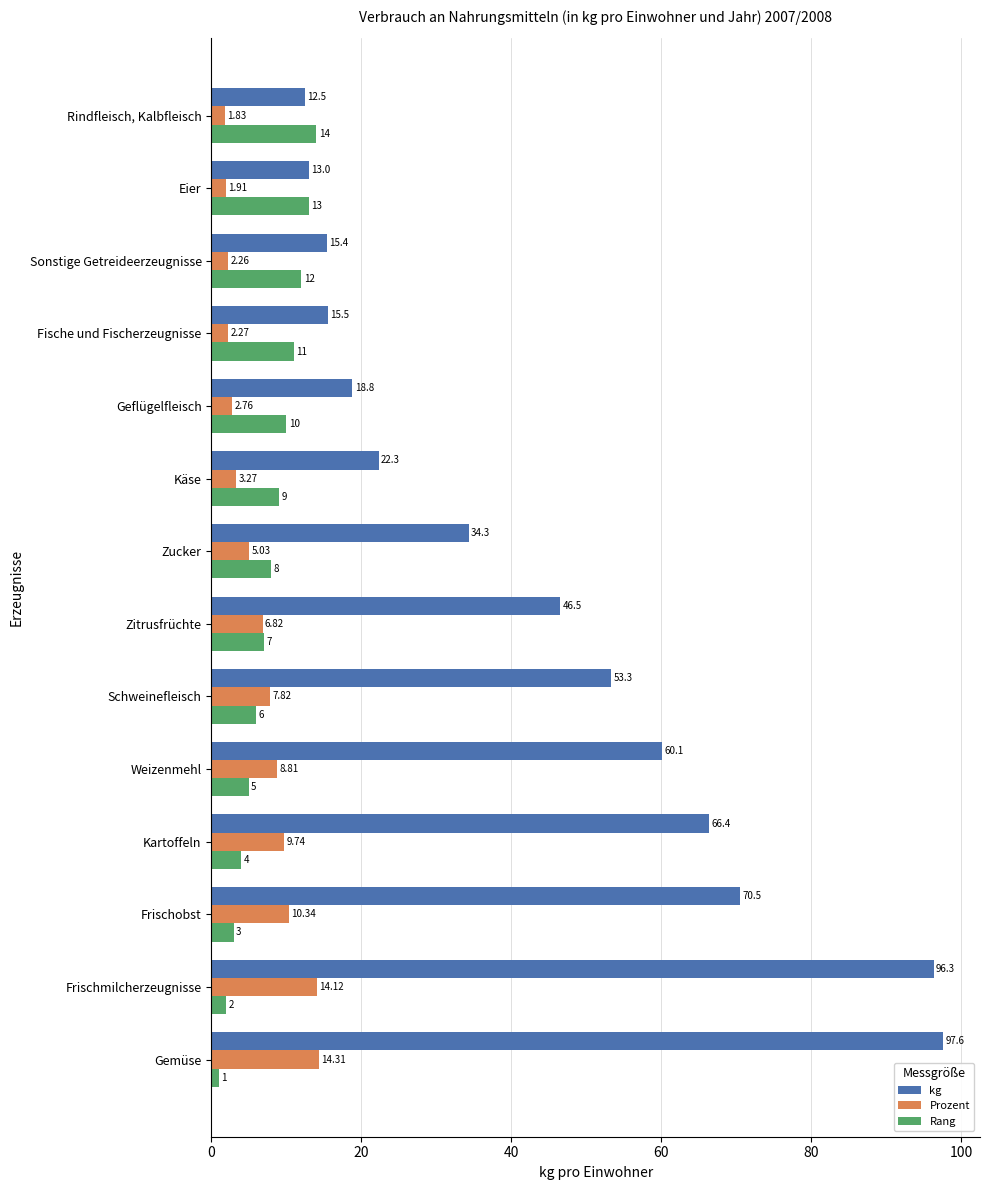

Rank the categories by kg value from lowest to highest.

Rindfleisch, Kalbfleisch, Eier, Sonstige Getreideerzeugnisse, Fische und Fischerzeugnisse, Geflügelfleisch, Käse, Zucker, Zitrusfrüchte, Schweinefleisch, Weizenmehl, Kartoffeln, Frischobst, Frischmilcherzeugnisse, Gemüse